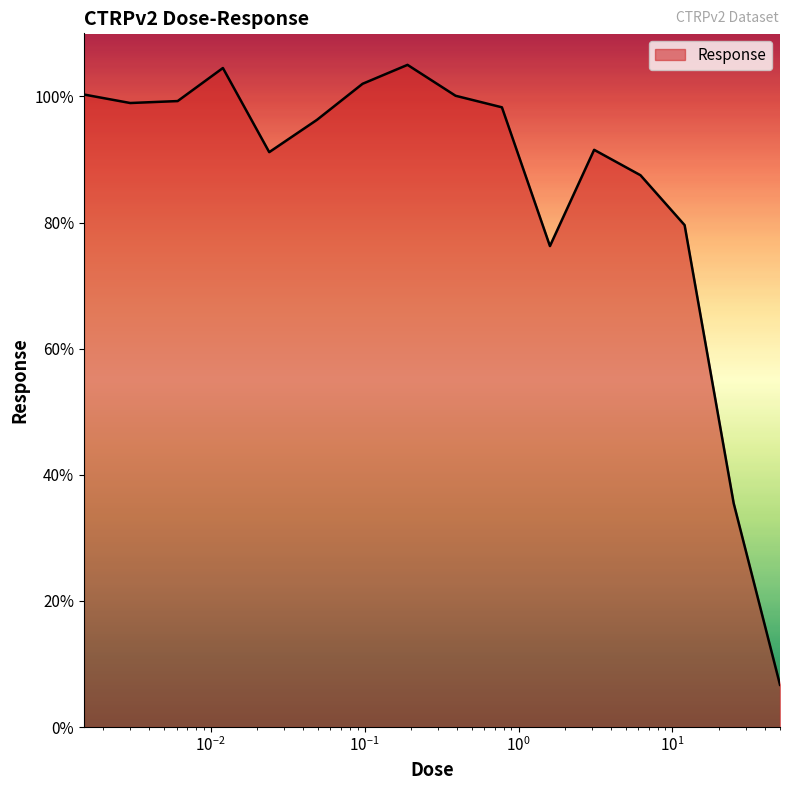

What is the minimum value shown in the chart?

6.7